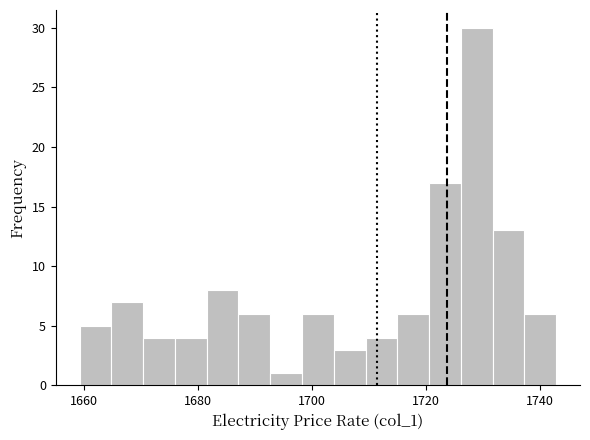

Around what value on the x-axis is the tallest bar? Give the approximate position of its centre, as read against the axis.

1728